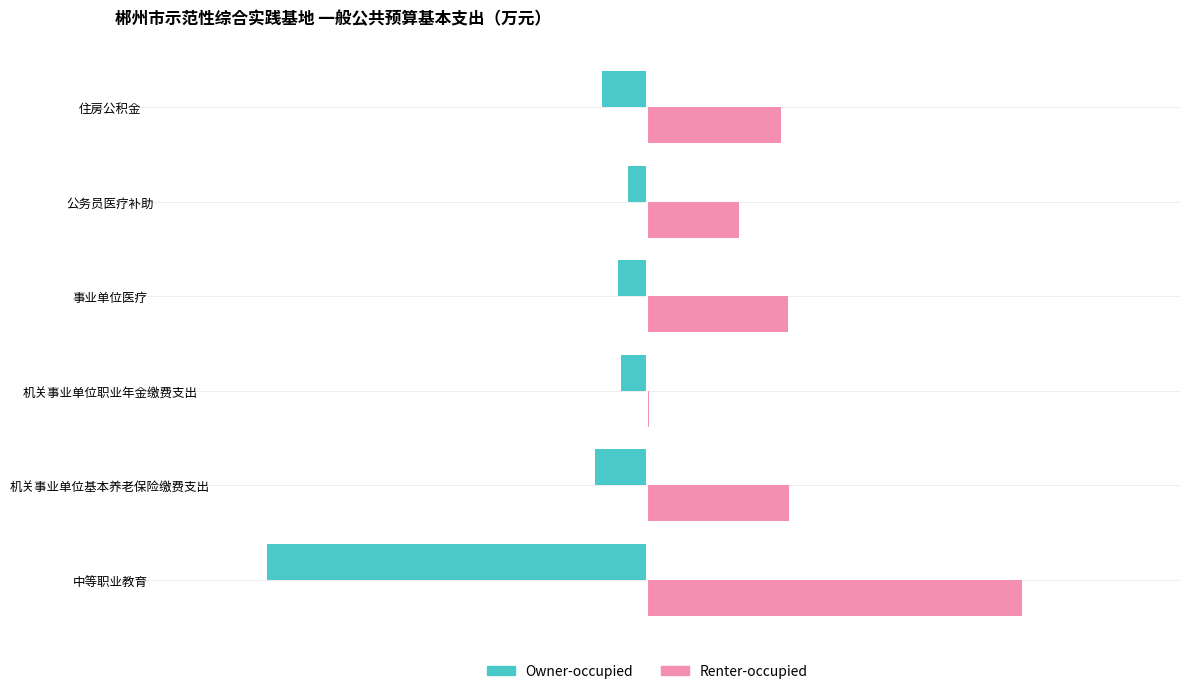

At which category is the sum across all series the highest?

事业单位医疗